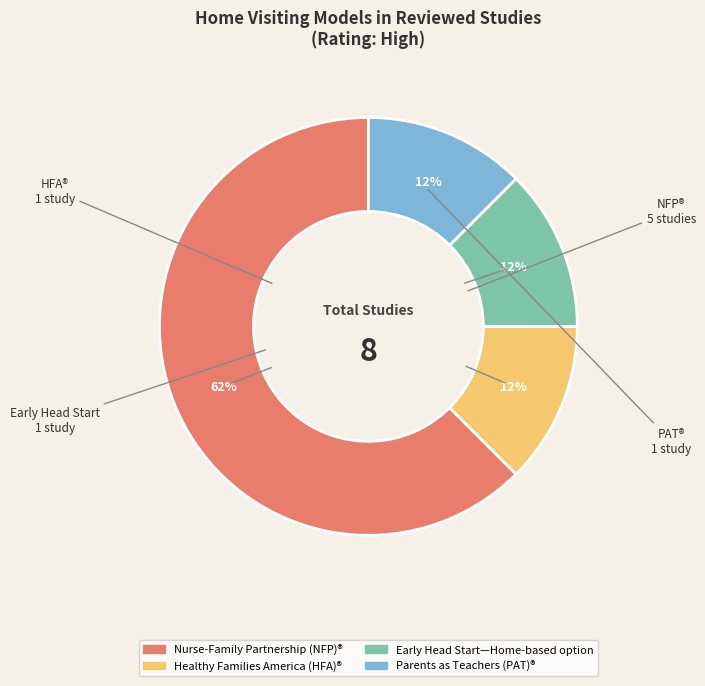

Is there a majority slice in this chart?

Yes